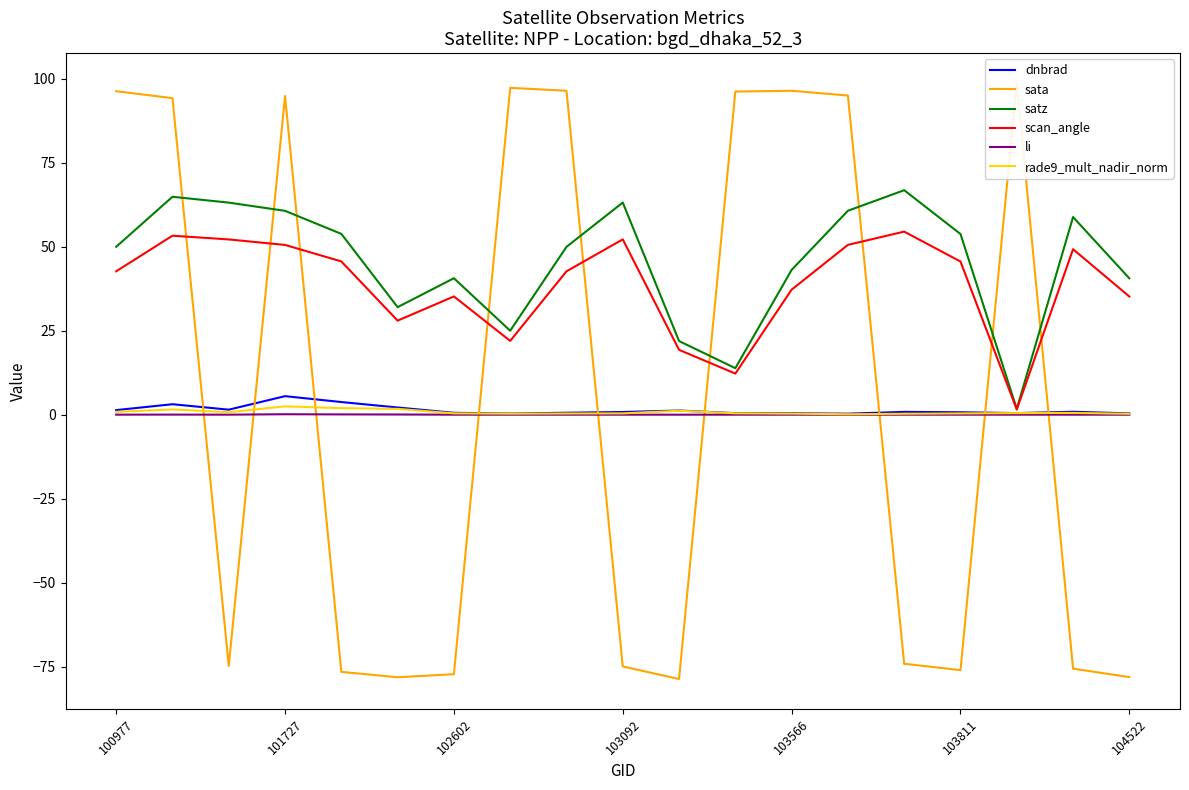

What is the maximum value for scan_angle?

54.5